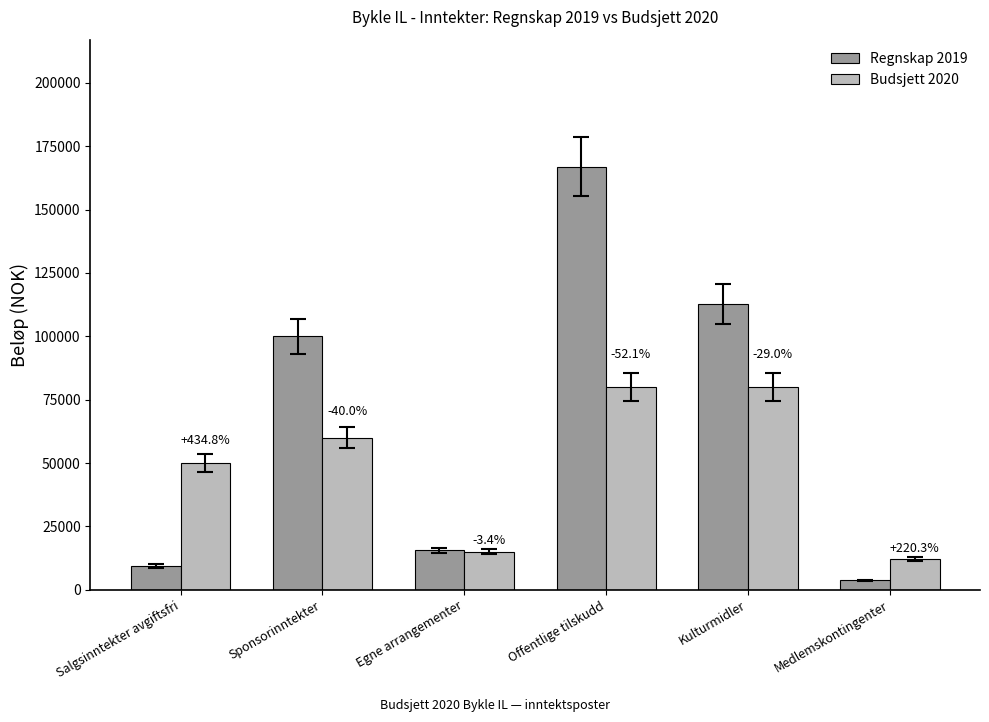

True or false: Regnskap 2019 has a value of 112600 at Kulturmidler.

True